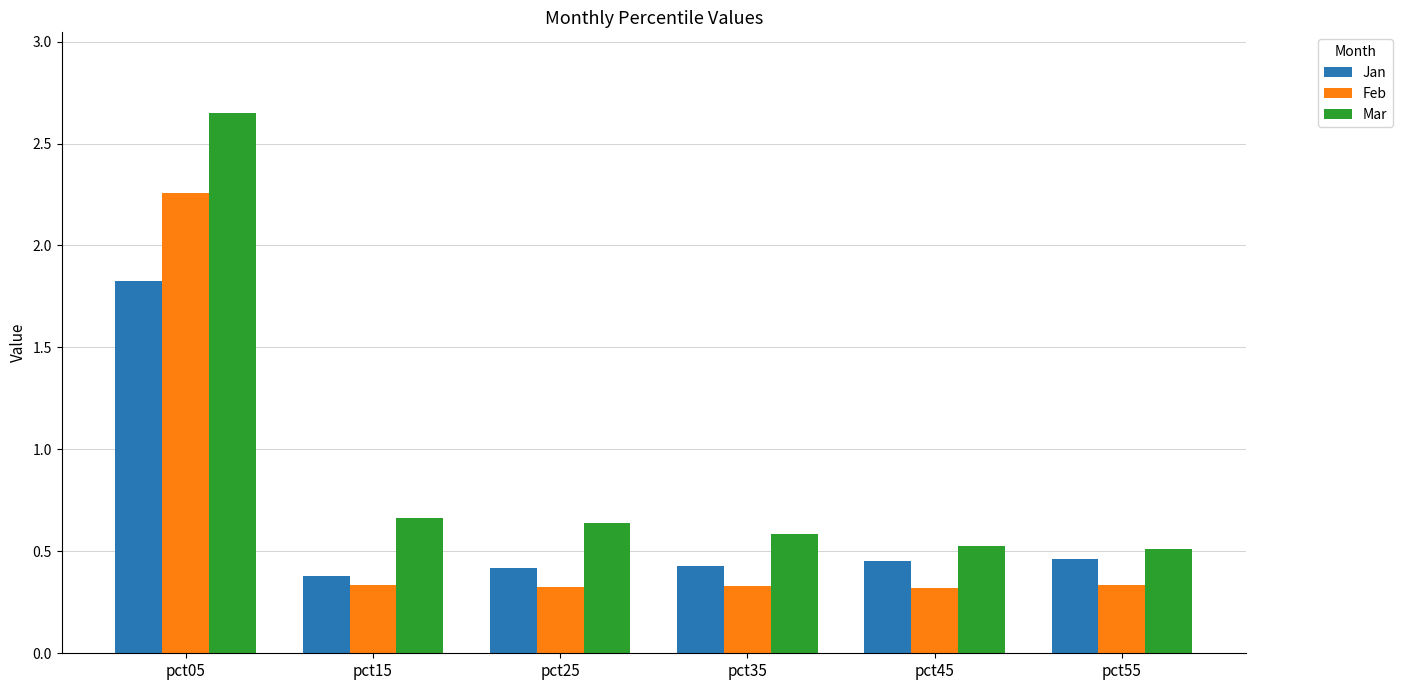

Are the bars horizontal?

No